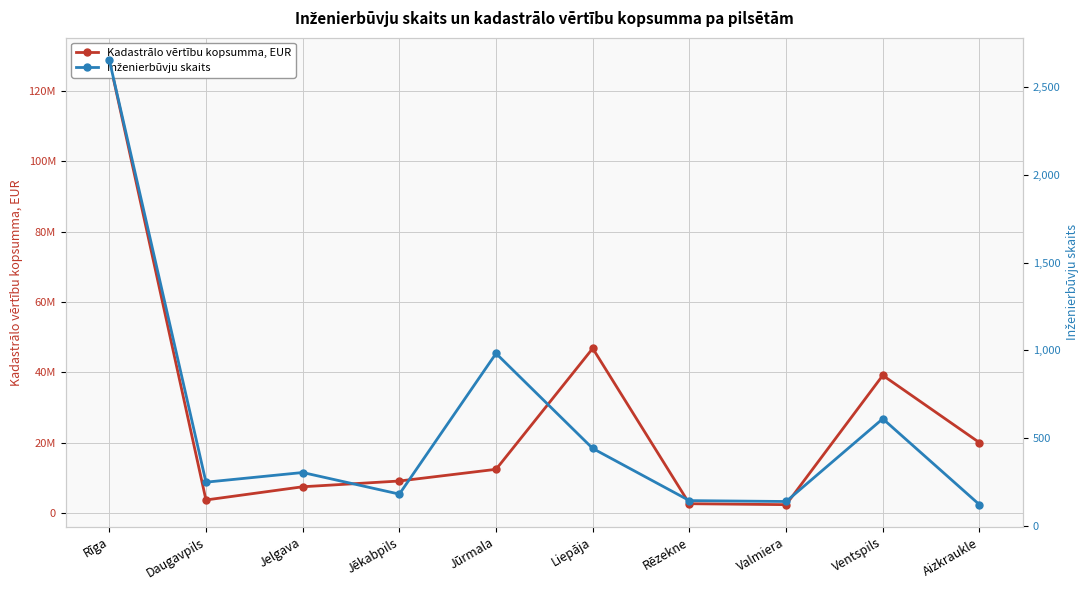

Reading left to right, extract all data points from this chart.

Kadastrālo vērtību kopsumma, EUR: Rīga=128858881	Daugavpils=3697996	Jelgava=7455799	Jēkabpils=9092739	Jūrmala=12421014	Liepāja=46816254	Rēzekne=2635068	Valmiera=2367258	Ventspils=39146345	Aizkraukle=20012280
Inženierbūvju skaits: Rīga=2654	Daugavpils=250	Jelgava=305	Jēkabpils=182	Jūrmala=983	Liepāja=442	Rēzekne=145	Valmiera=140	Ventspils=611	Aizkraukle=122